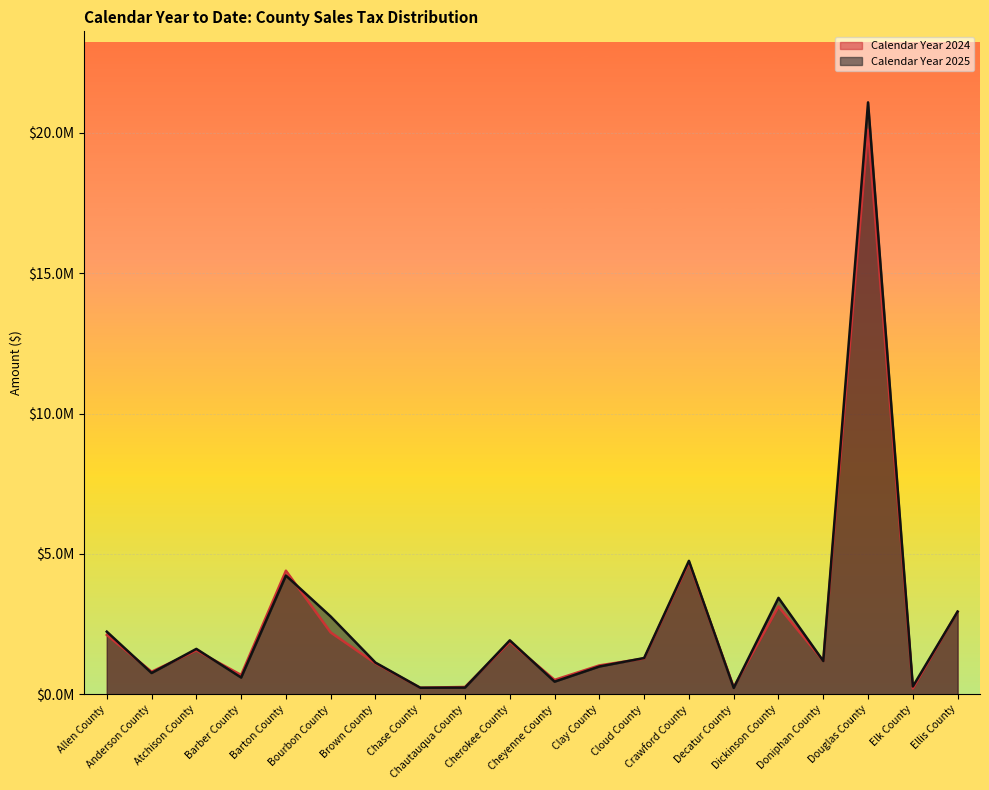

What position from the right is Doniphan County?

4